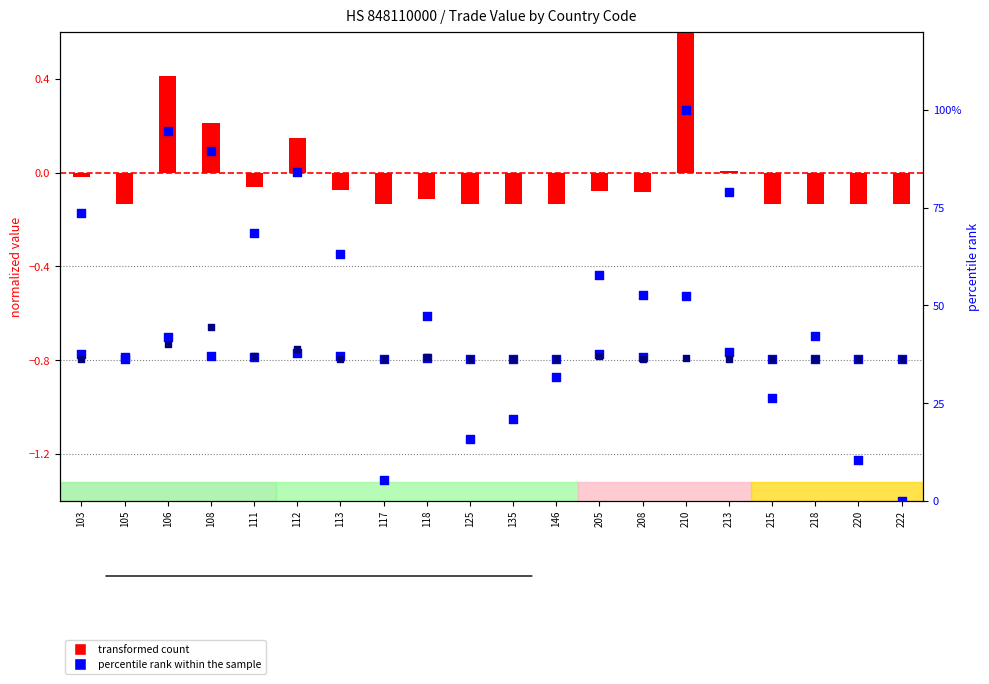

Which series contains the highest Y value?

percentile rank